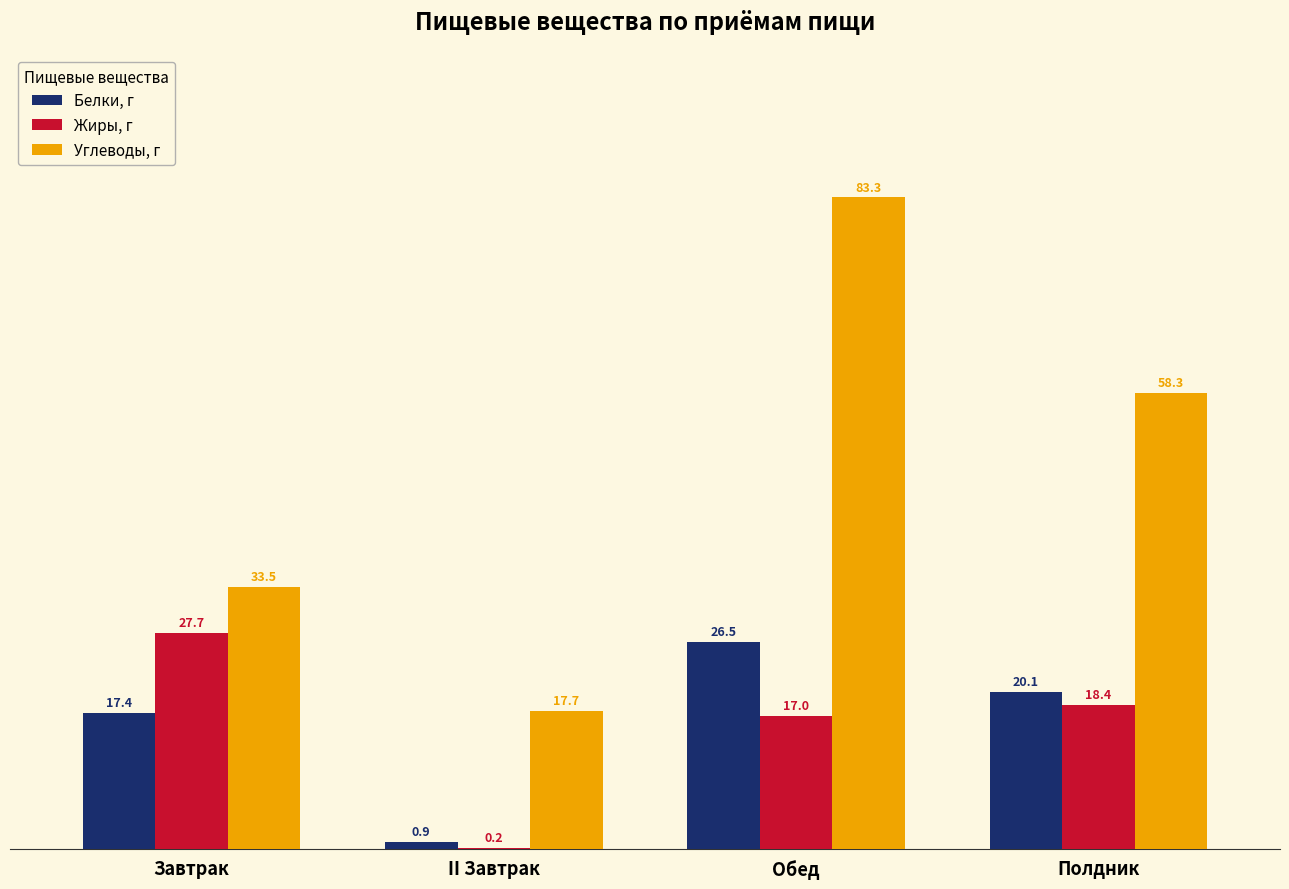

What is the total value across all series at Полдник?

96.8